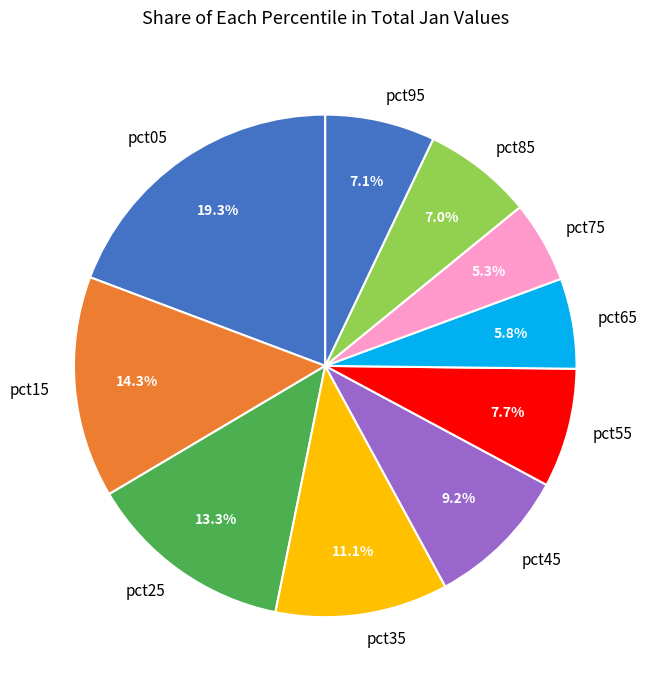

Is pct65 the majority of the pie?

No